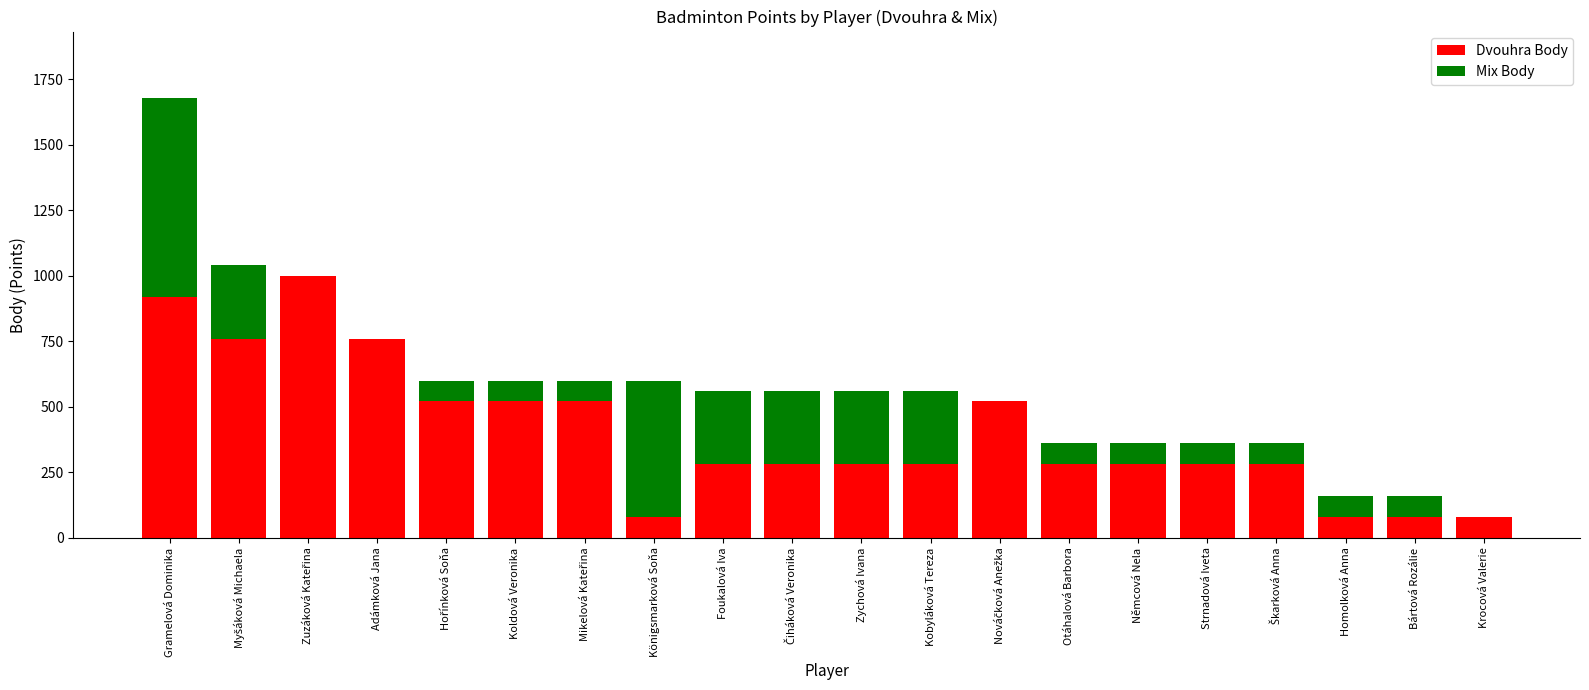

What is the sum of all Dvouhra Body values?

8080